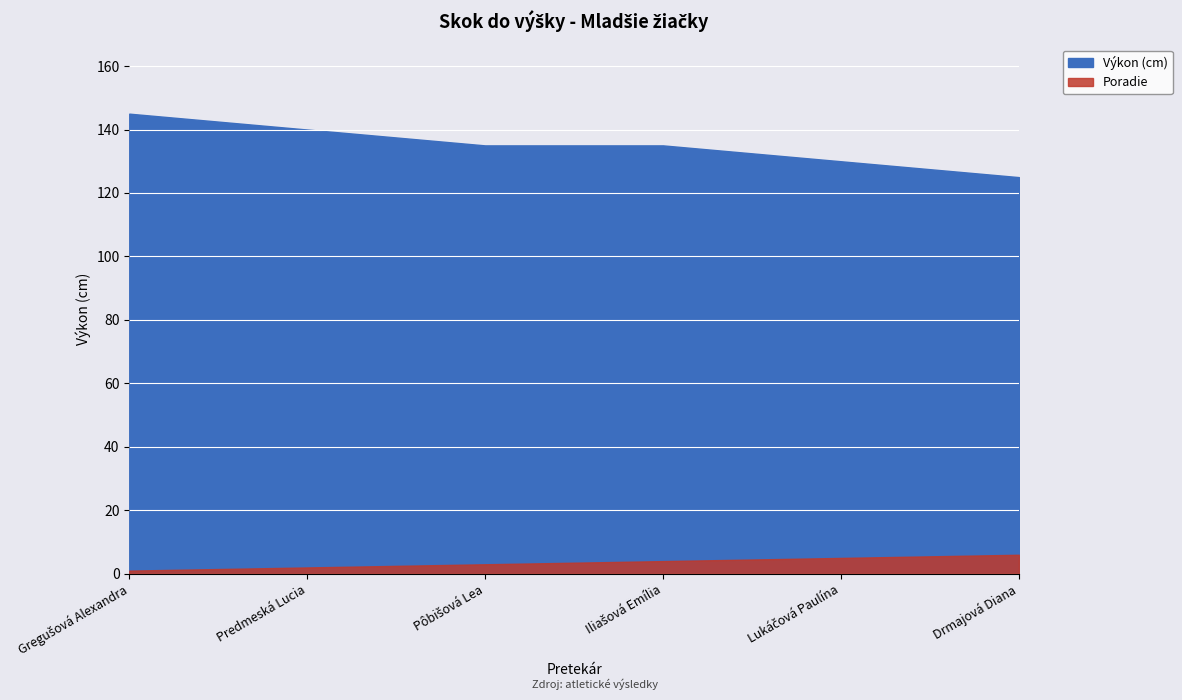

The value at Pôbišová Lea is 73. True or false?

False